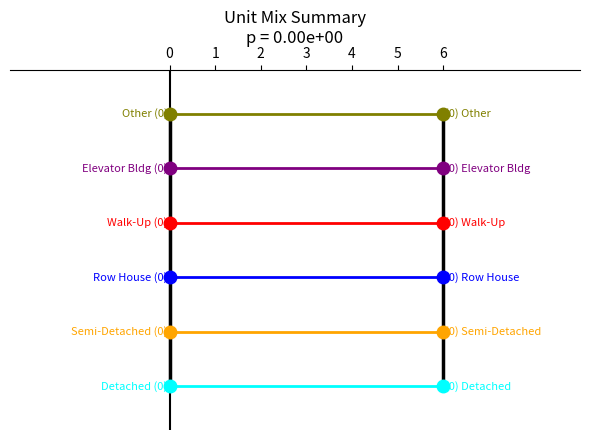

How many lines are shown in the chart?

6